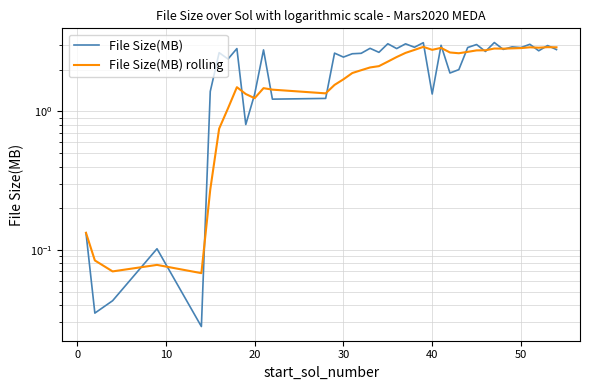

Reading left to right, extract all data points from this chart.

File Size(MB): 0.1	0.0	0.0	0.1	0.0	1.4	2.7	2.4	2.8	0.8	1.3	2.8	1.2	1.2	2.6	2.5	2.6	2.6	2.9	2.7	3.1	2.8	3.1	2.9	3.1	1.3	3.0	1.9	2.0	2.9	3.0	2.7	3.1	2.8	2.9	2.9	3.1	2.7	3.0	2.8
File Size(MB) rolling: 0.1	0.1	0.1	0.1	0.1	0.3	0.8	1.1	1.5	1.3	1.2	1.5	1.4	1.4	1.6	1.7	1.9	2.0	2.1	2.1	2.3	2.5	2.6	2.8	2.9	2.8	2.9	2.7	2.6	2.7	2.8	2.8	2.8	2.8	2.9	2.9	2.9	2.9	2.9	2.9